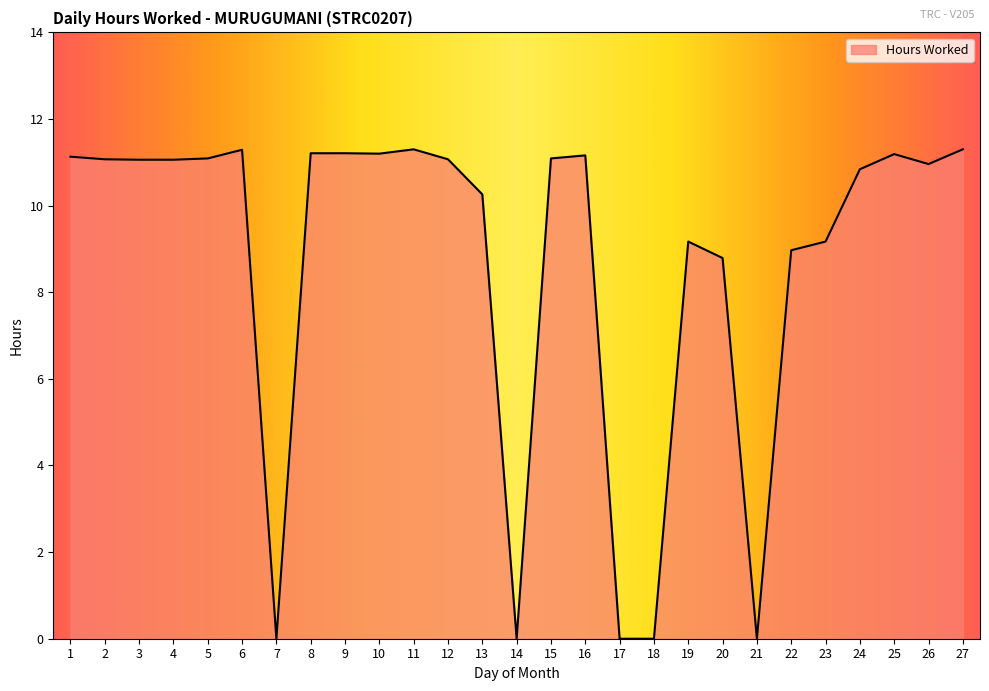

The value at 26 is 11.0. True or false?

True